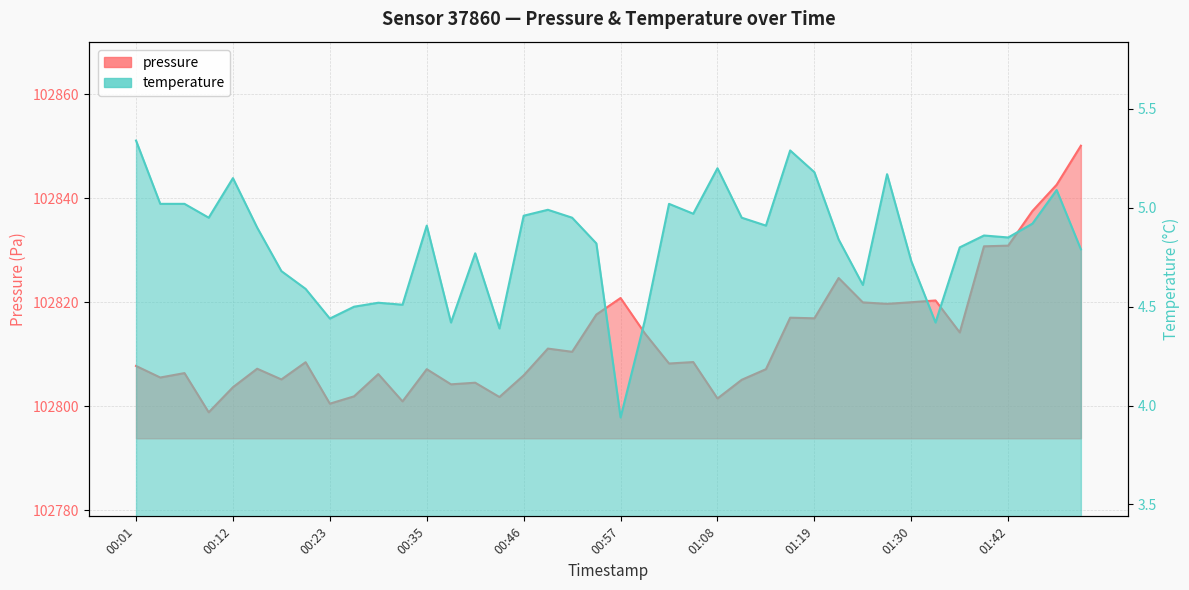

How many interior local peaks does the pressure series have?

12